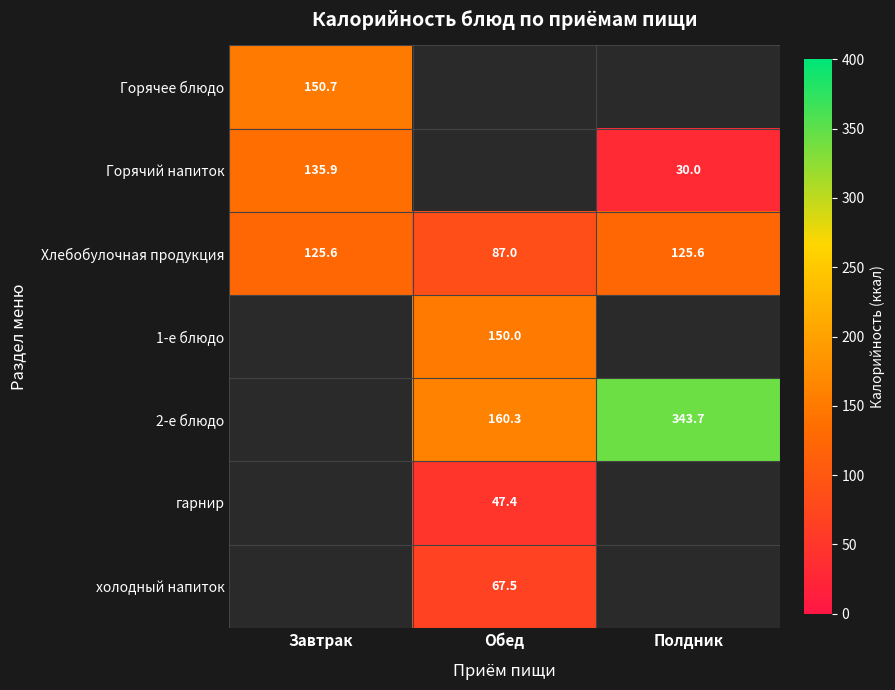

The value of 1-е блюдо at Обед is 99.4. True or false?

False